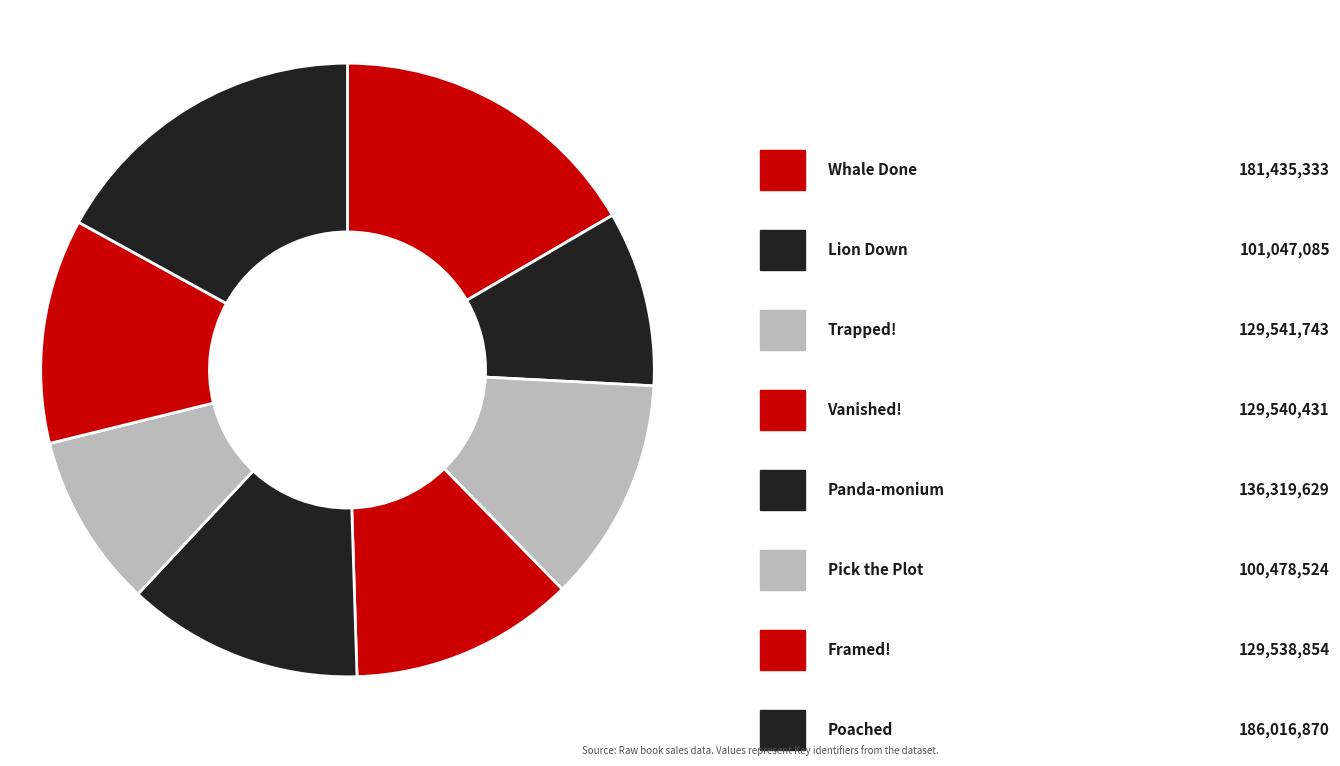

Is there a majority slice in this chart?

No